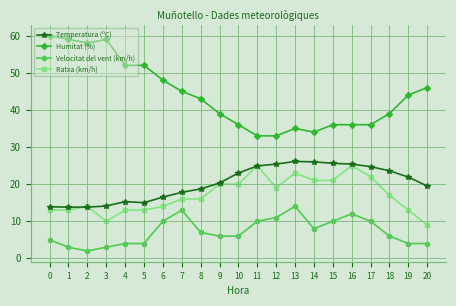

Count the number of data series in this chart.

4